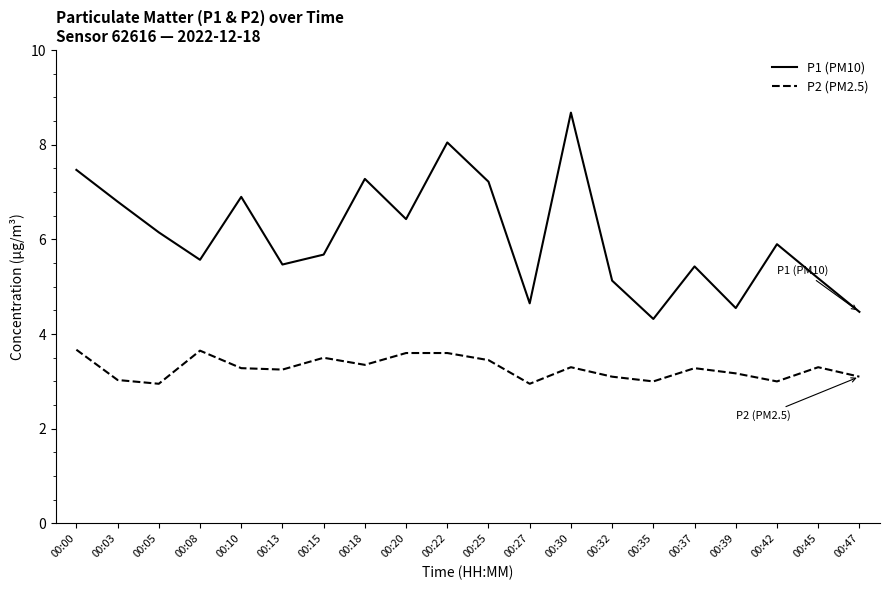

Which series has the largest total across all categories?

P1 (PM10)